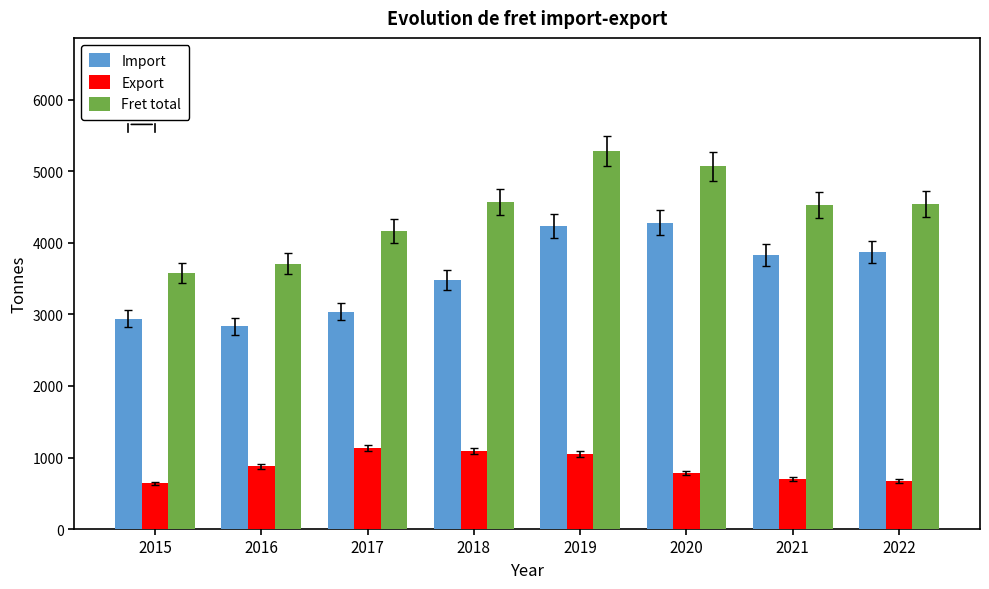

At how many categories does at least one series exceed 774?

8